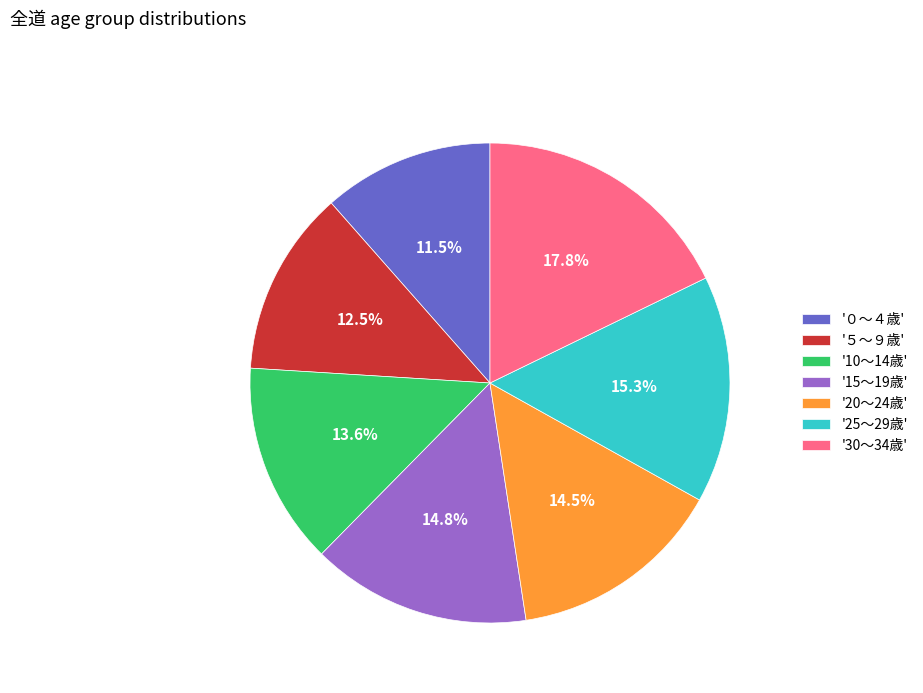

Do '５～９歳' and '10～14歳' together represent more than half of the pie?

No